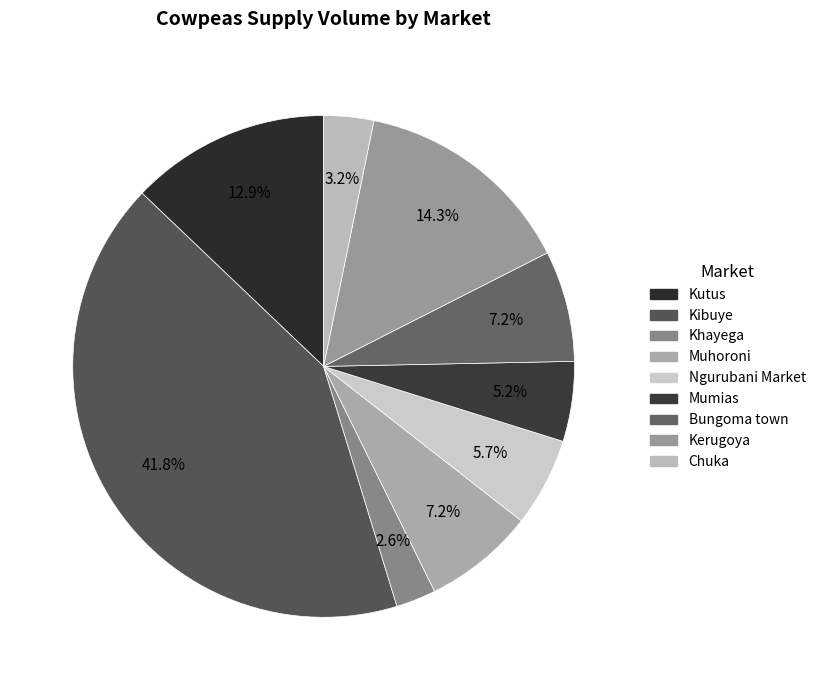

Rank the categories by value from highest to lowest.

Kibuye, Kerugoya, Kutus, Muhoroni, Bungoma town, Ngurubani Market, Mumias, Chuka, Khayega